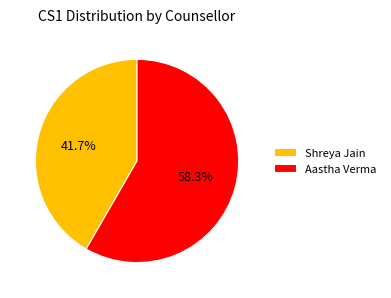

Rank the categories by value from highest to lowest.

Aastha Verma, Shreya Jain